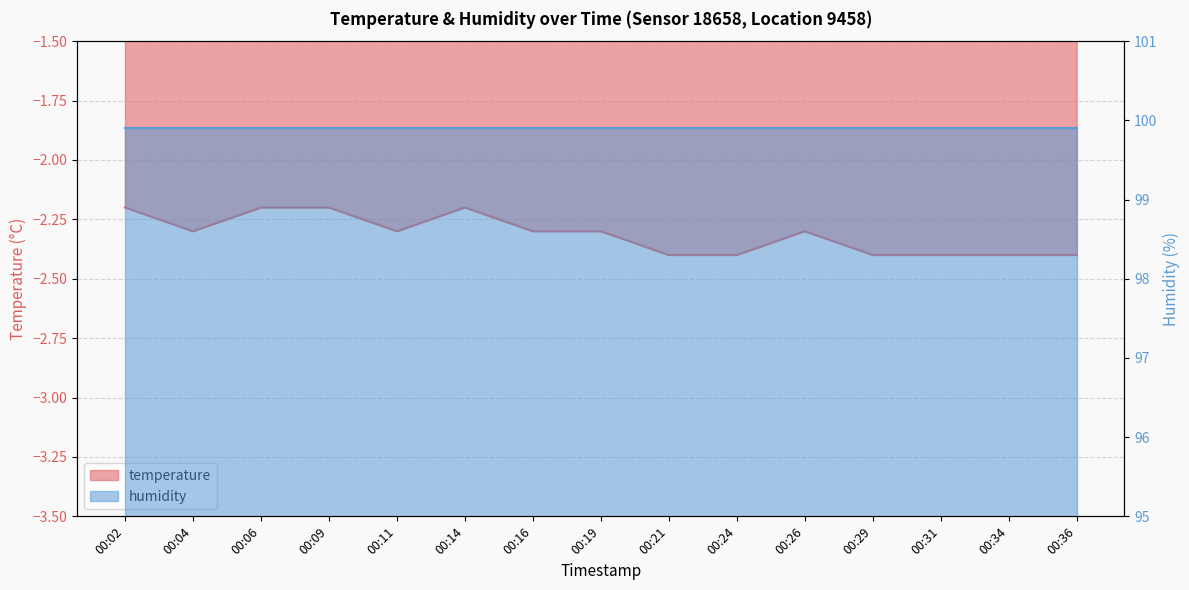

What is the value of the 11th point from the left?

-2.3